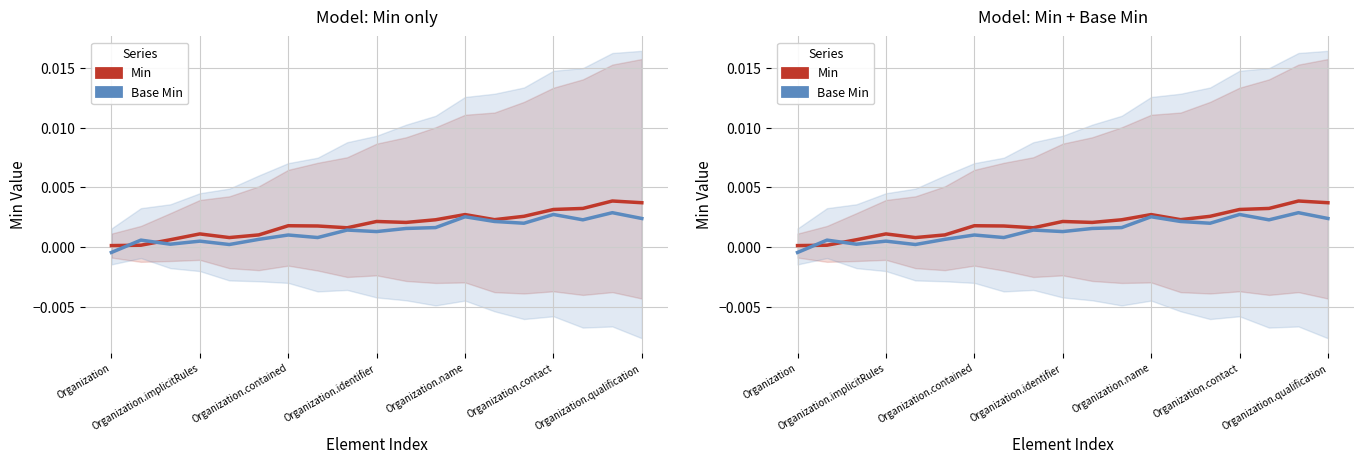

Rank the categories by Min value from highest to lowest.

17, 18, 16, 15, 12, 14, 13, 11, 9, 10, Organization.qualification, 7, 8, Organization.identifier, Organization.contact, Organization.name, Organization.contained, Organization.implicitRules, Organization